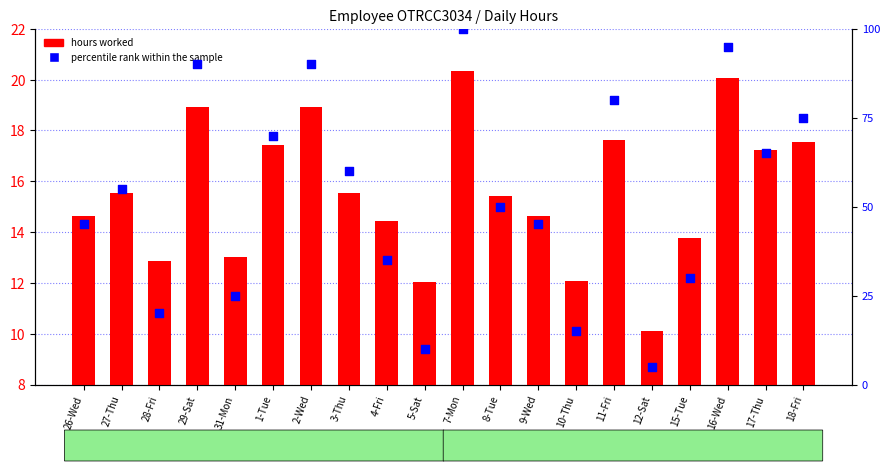

At which category is the sum across all series the highest?

7-Mon